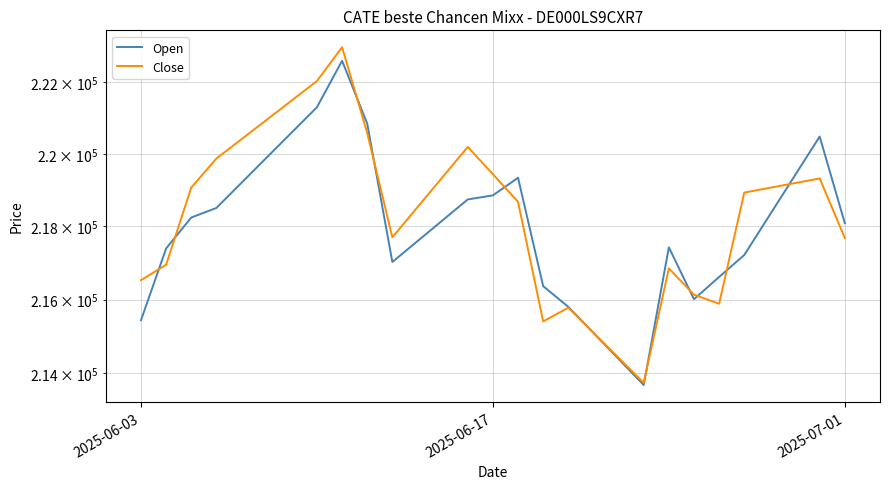

How many intersections are there between Open and Close?

11